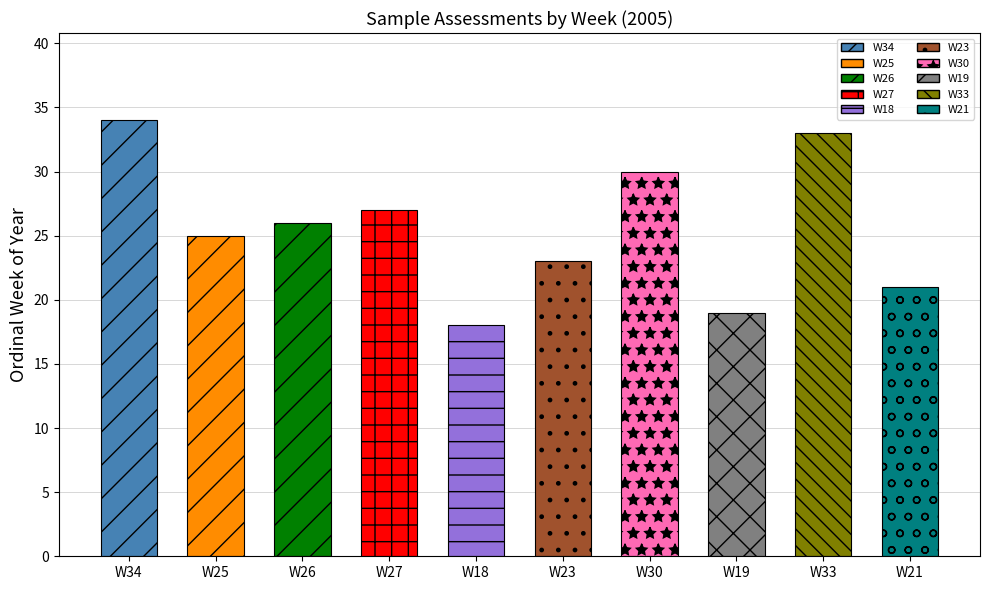

What is the approximate value at W19?

19